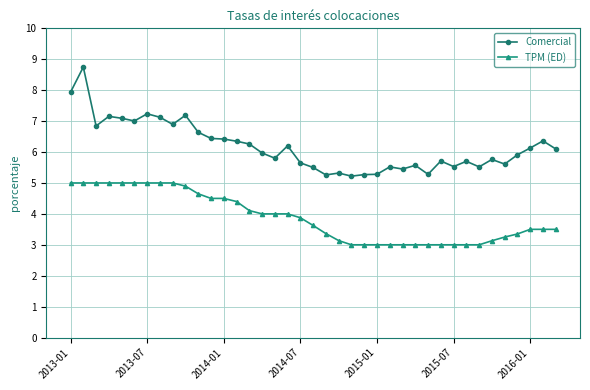

What are all the series names shown in the legend?

Comercial, TPM (ED)